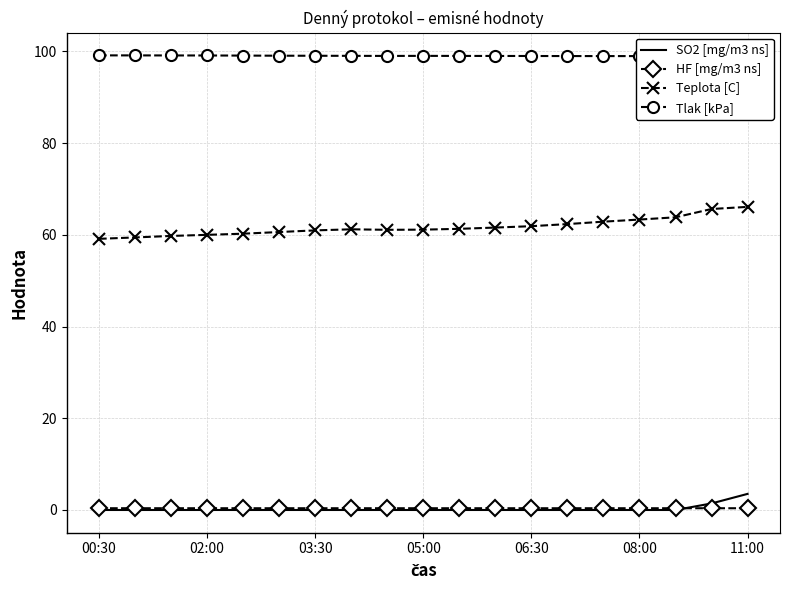

True or false: Teplota [C] and Tlak [kPa] cross at least once.

False